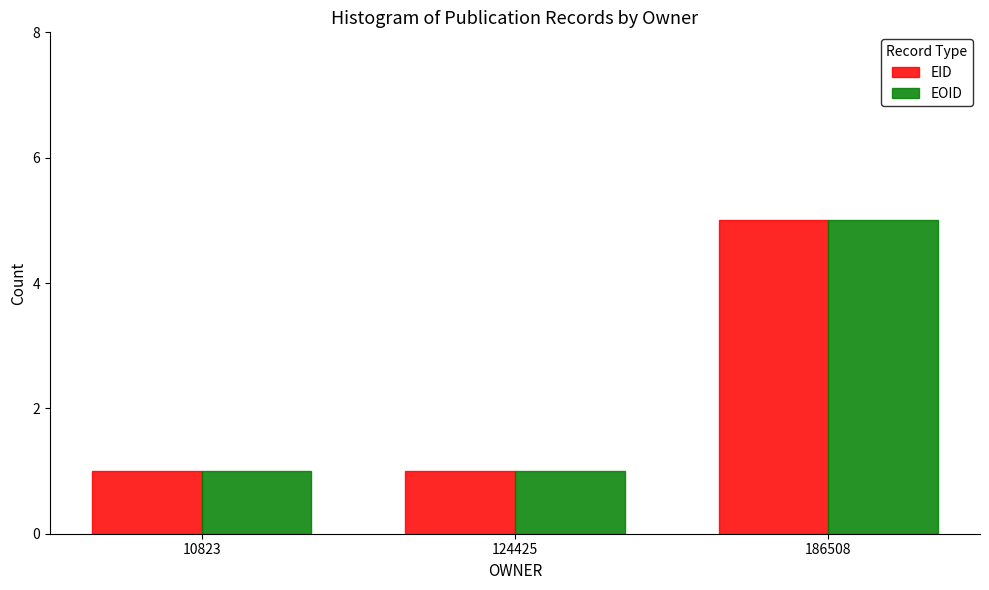

The value of EOID at 10823 is 1. True or false?

True